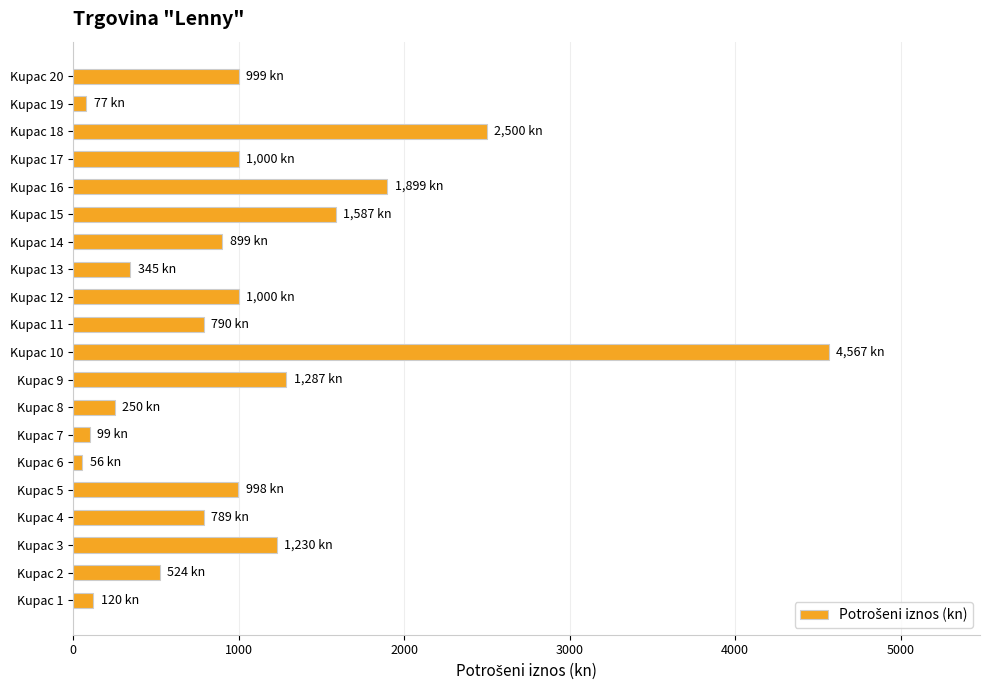

What is the minimum value shown in the chart?

56